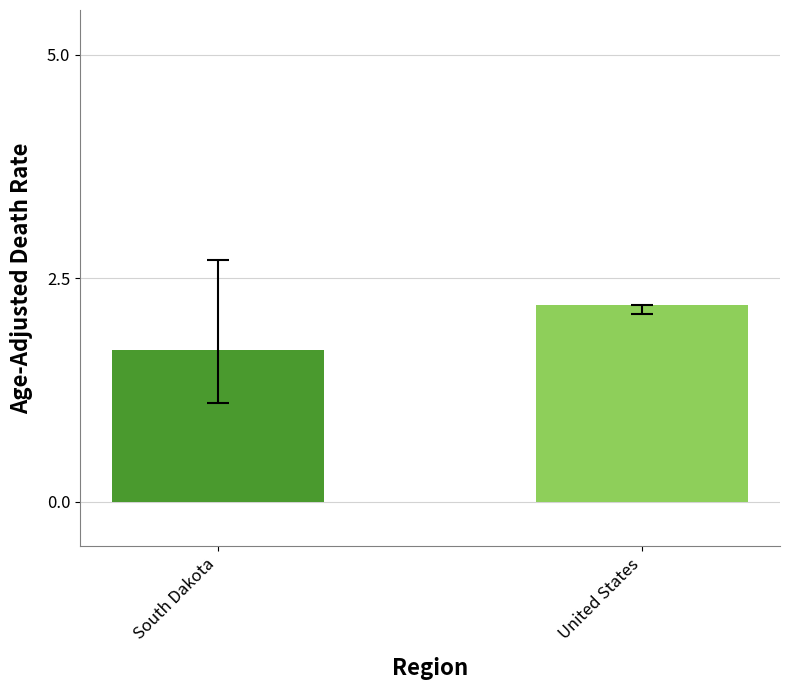

What is the greatest value displayed?

2.2